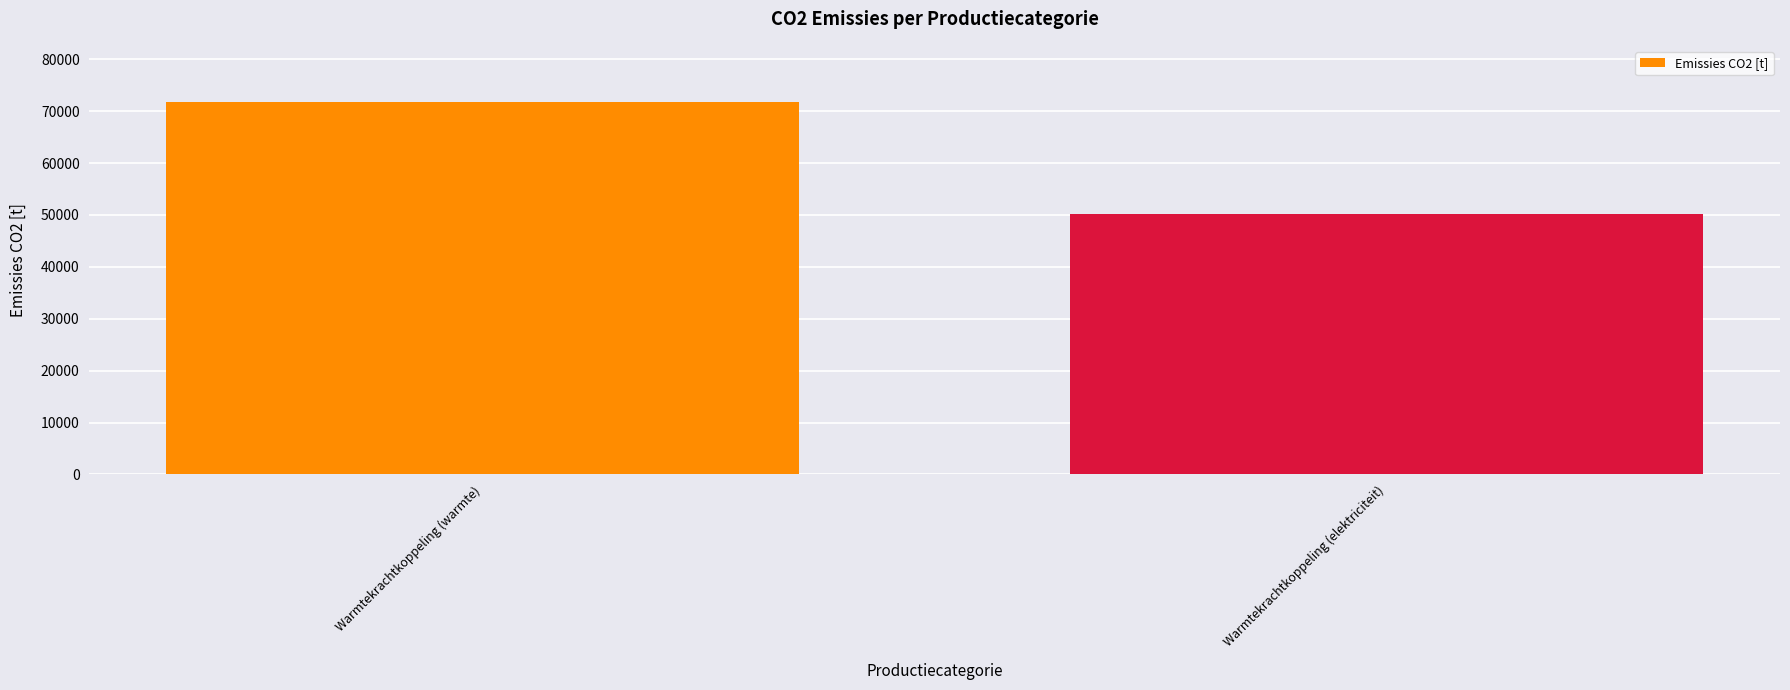

What is the greatest value displayed?

71817.1